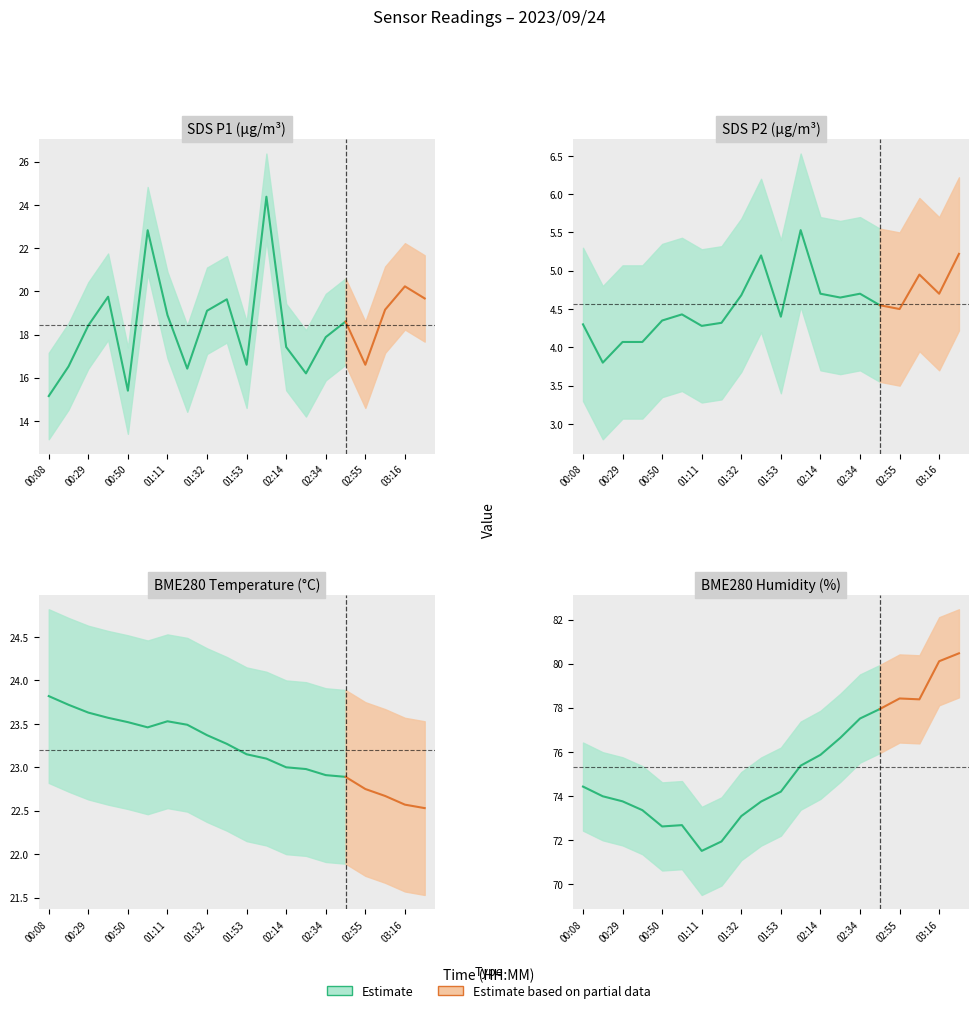

Which series has the largest range (max minus min)?

SDS_P1